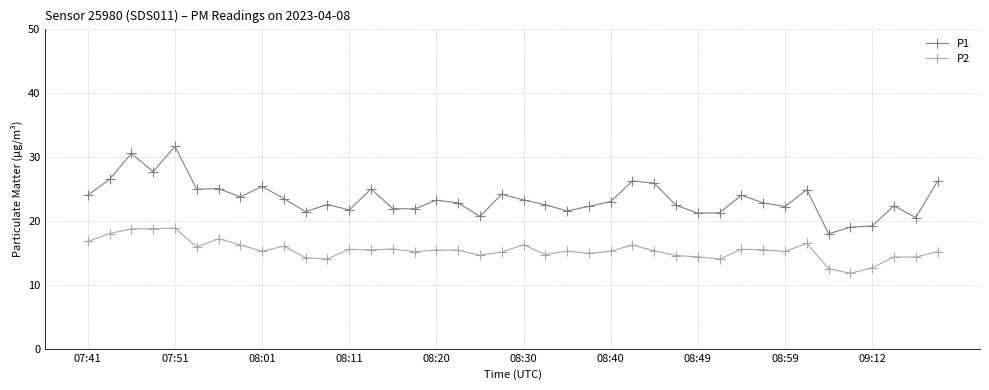

Which series has the widest spread of values?

P1